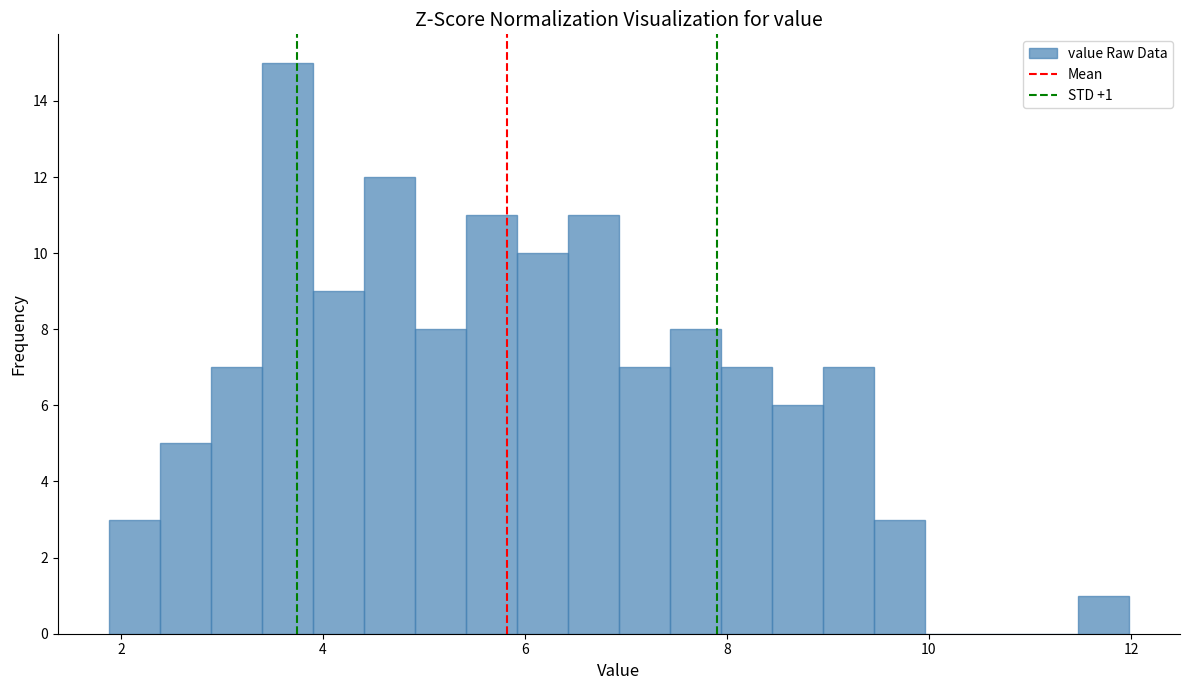

Around what value on the x-axis is the tallest bar? Give the approximate position of its centre, as read against the axis.

3.6